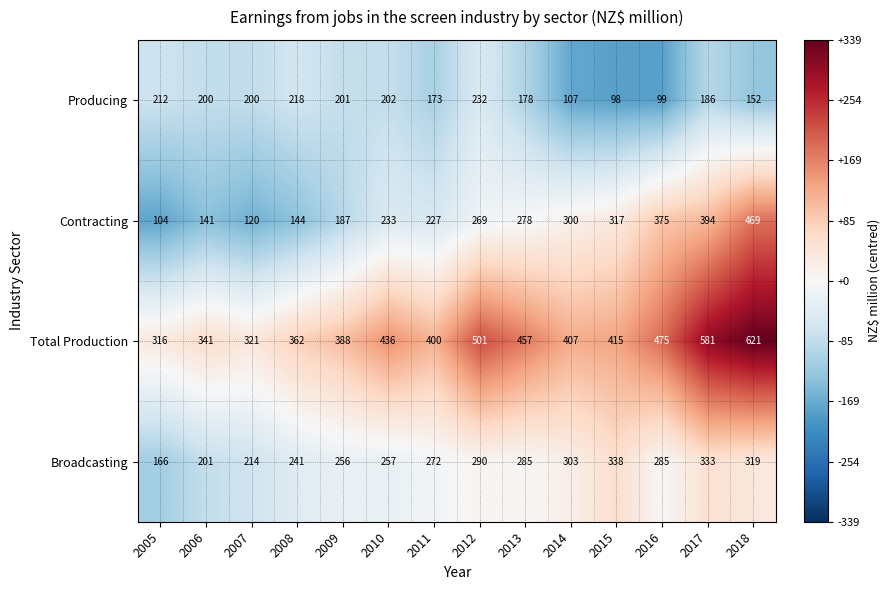

True or false: Contracting has a value of 634 at 2016.

False